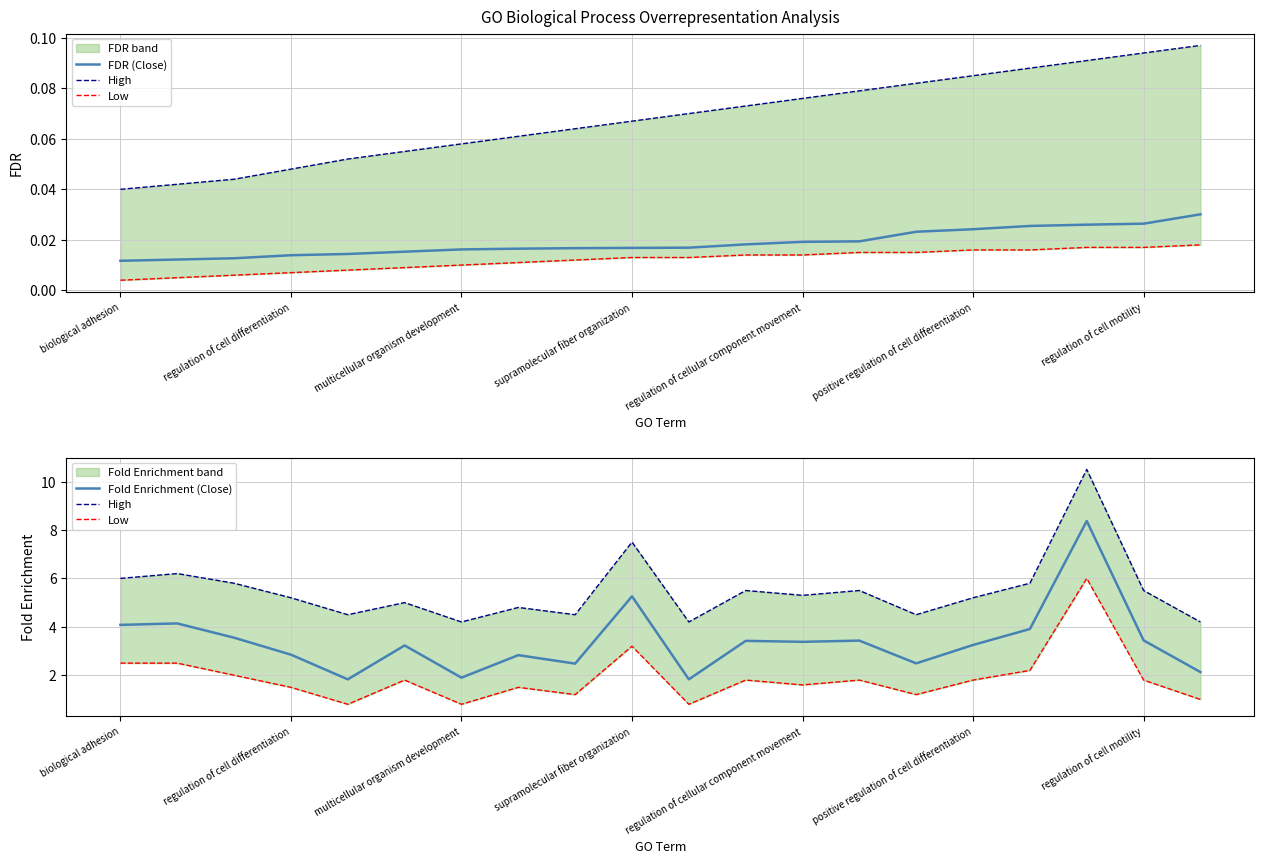

What are all the series names shown in the legend?

FDR (Close), High, Low, Fold Enrichment (Close)